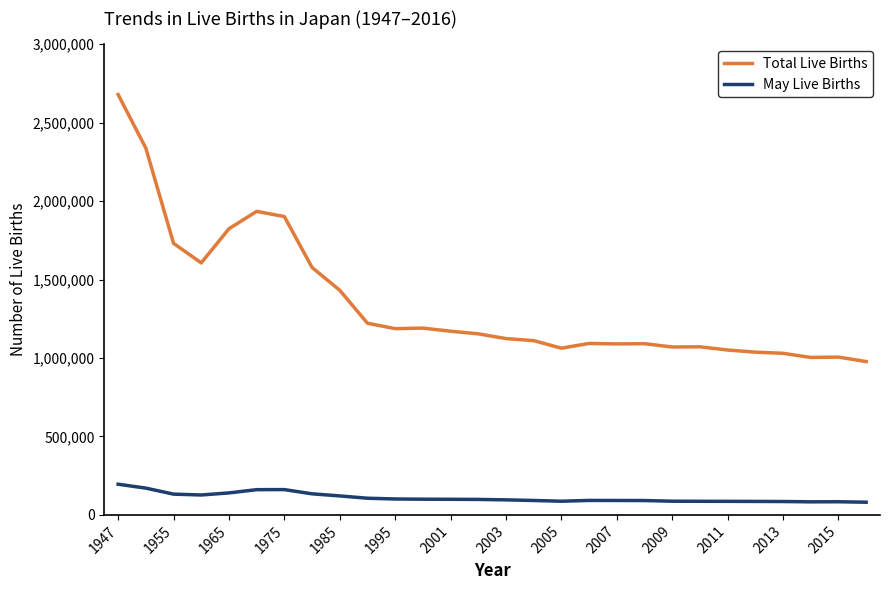

Which series has the largest range (max minus min)?

Total Live Births